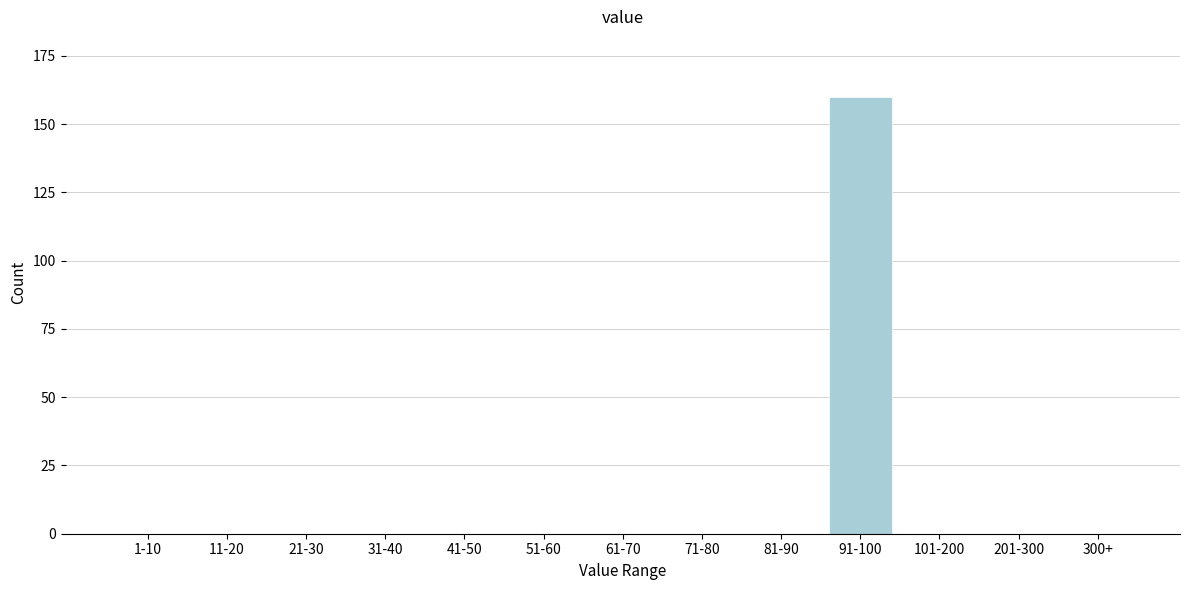

Reading right to left, what are all the values shown in this chart?

300+=0	201-300=0	101-200=0	91-100=160	81-90=0	71-80=0	61-70=0	51-60=0	41-50=0	31-40=0	21-30=0	11-20=0	1-10=0